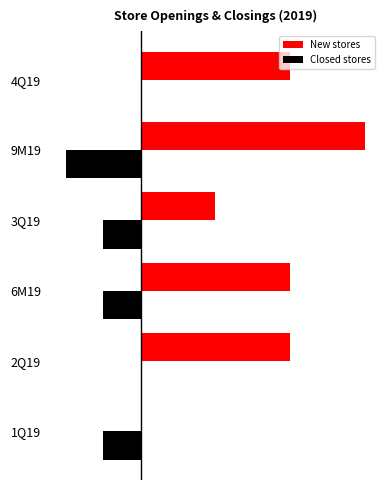

What are all the series names shown in the legend?

New stores, Closed stores